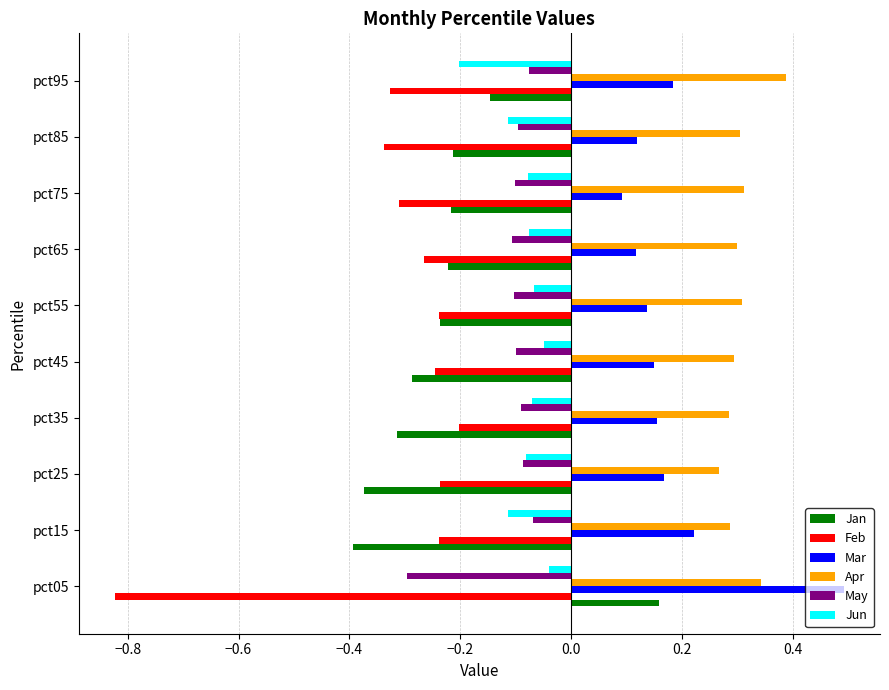

What is the sum of the Jan values at pct35 and pct25?

-0.7